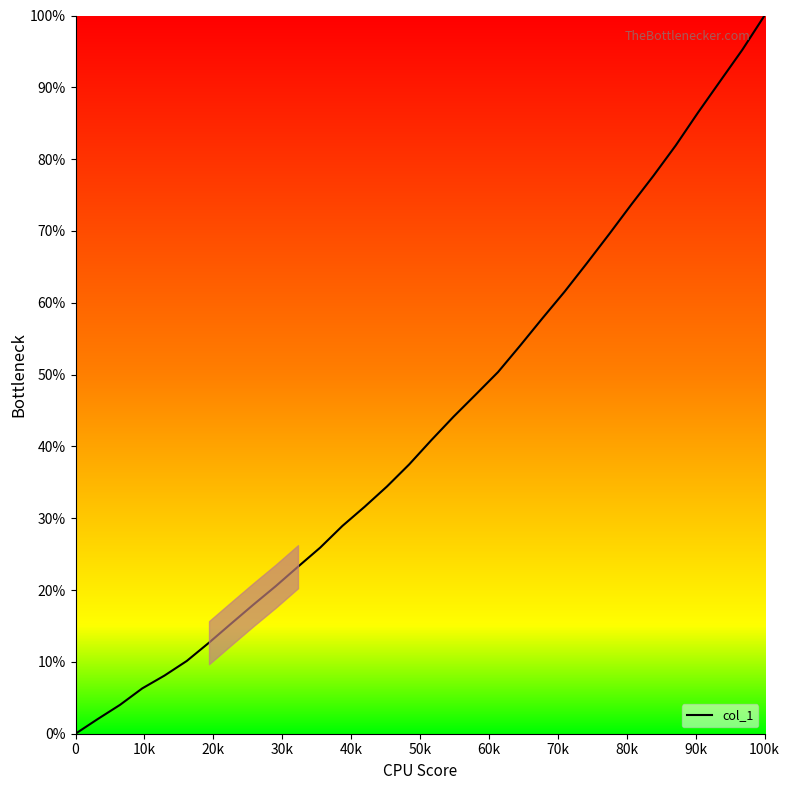

What is the difference between the maximum and minimum values?

100.0